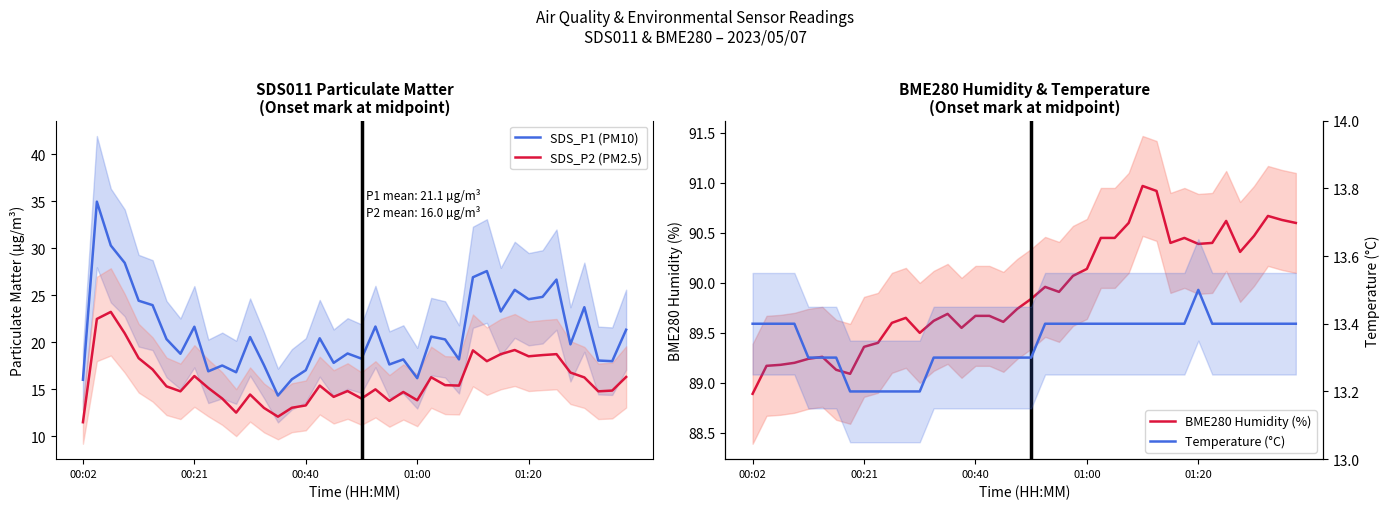

What is the minimum value for SDS_P1 (PM10)?

14.3